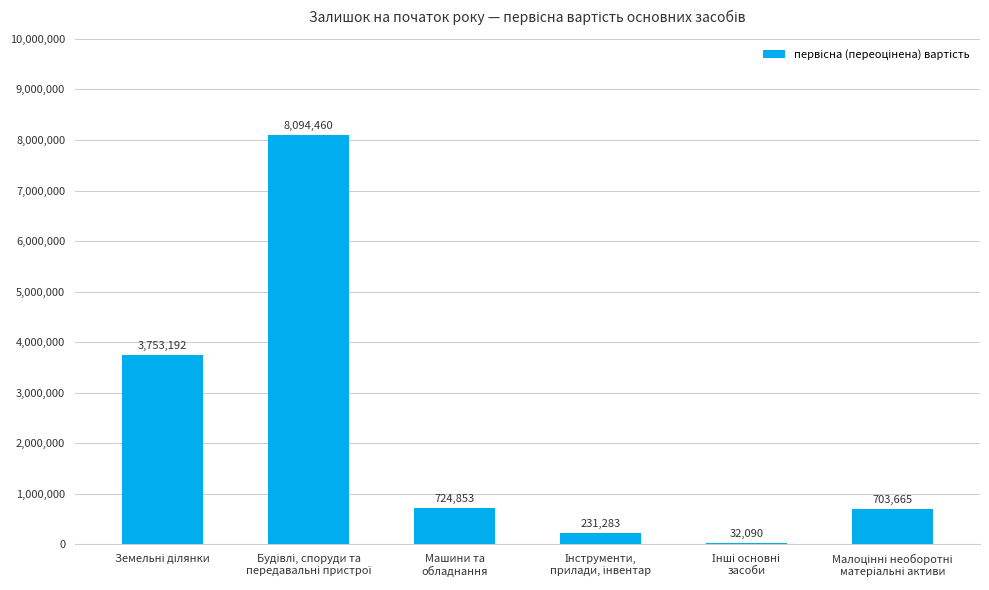

Reading left to right, extract all data points from this chart.

3753192	8094460	724853	231283	32090	703665